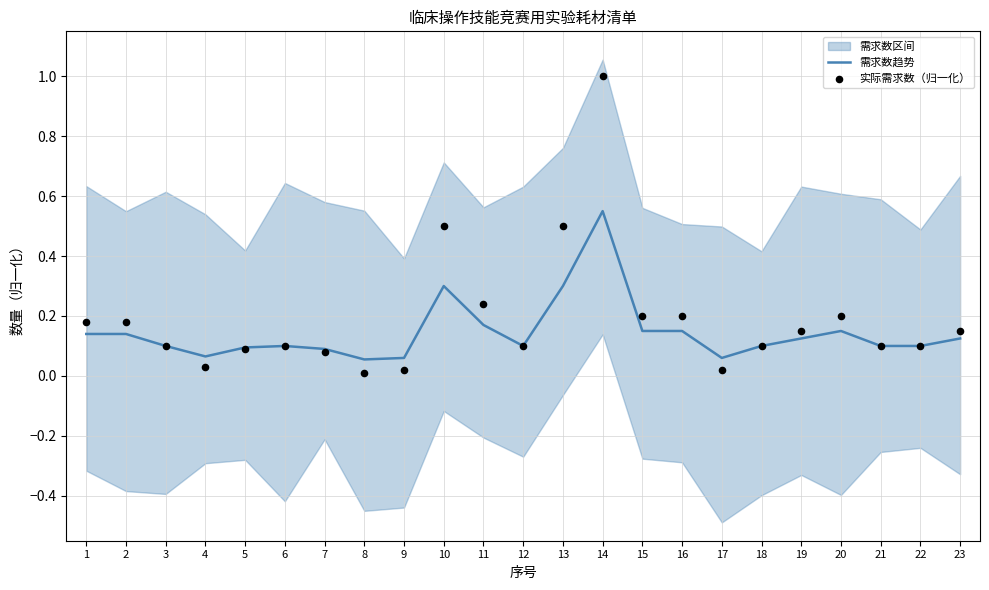

Which series has the widest spread of Y values?

实际需求数（归一化）